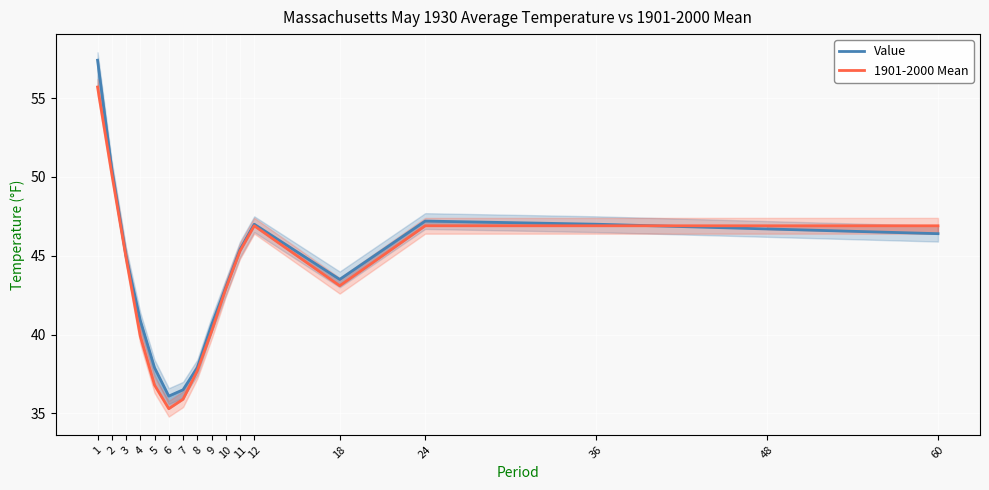

What is the approximate value of 1901-2000 Mean at 12?

46.9